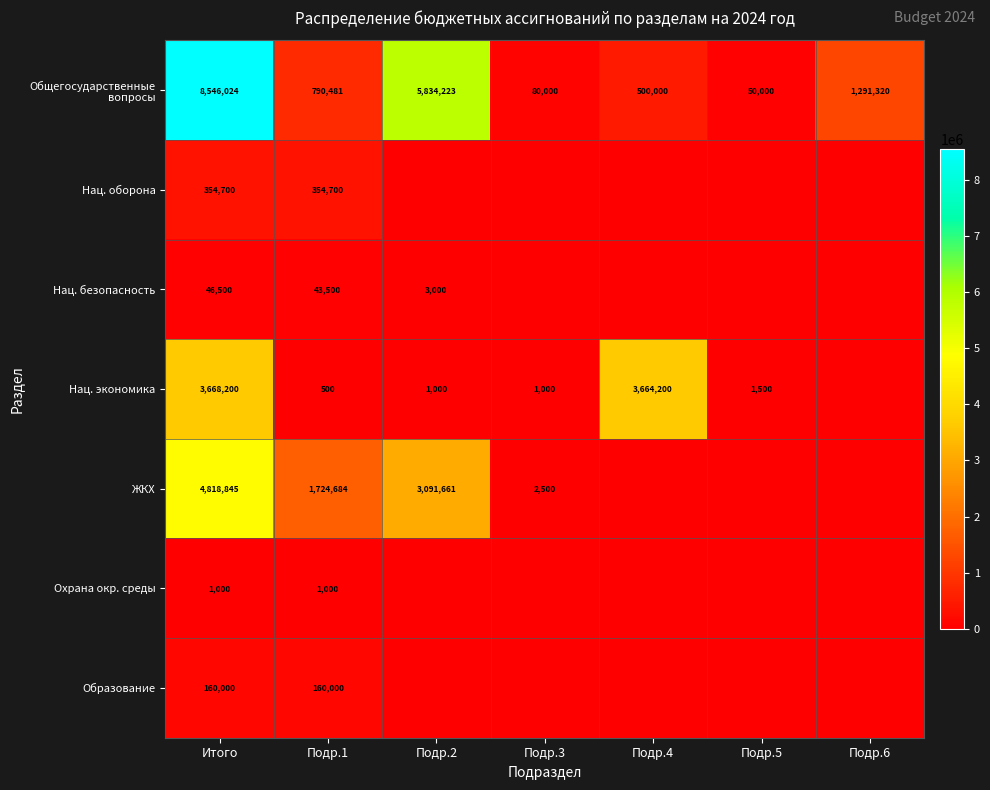

At how many categories does at least one series exceed 1299020?

4